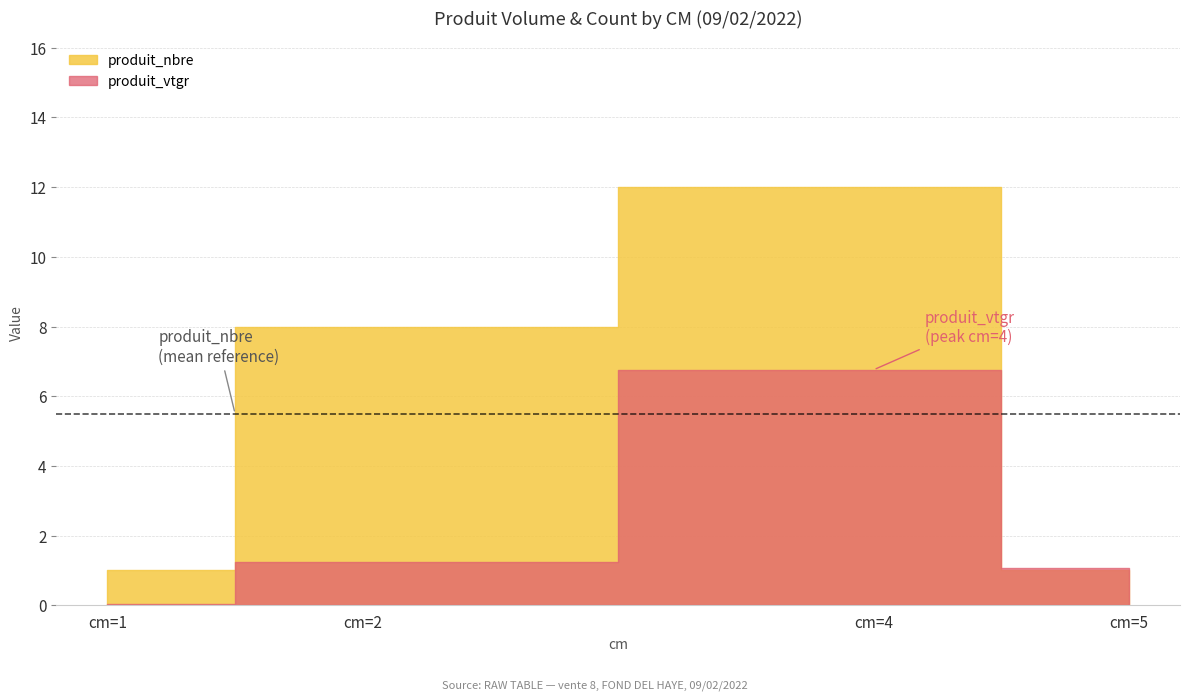

Which series ends up on top after the final intersection of produit_vtgr and produit_nbre?

produit_vtgr